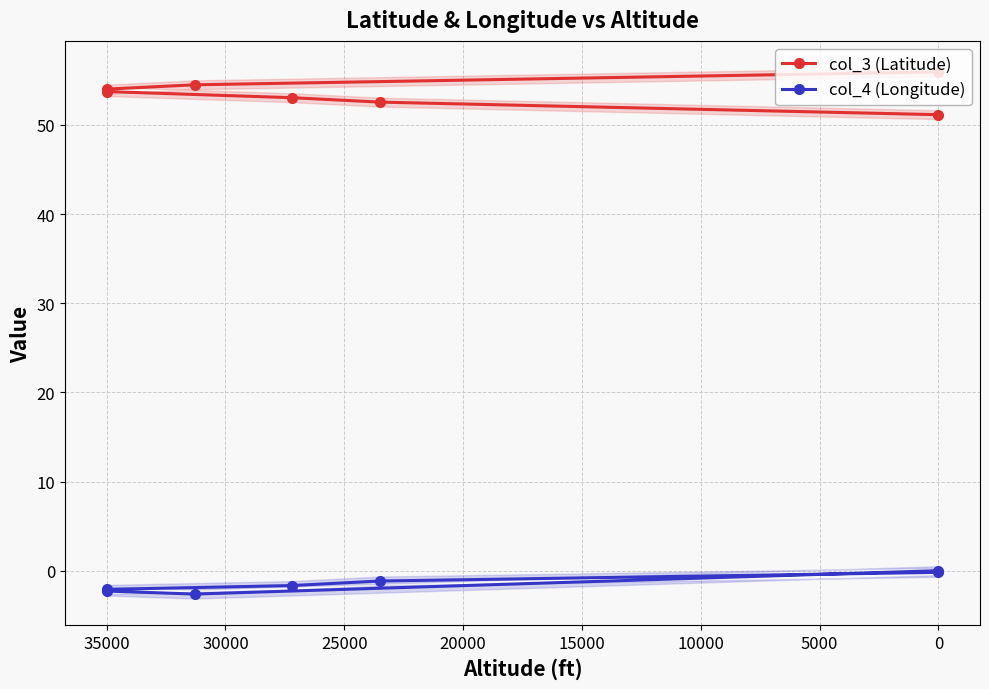

True or false: col_3 (Latitude) and col_4 (Longitude) cross at least once.

False